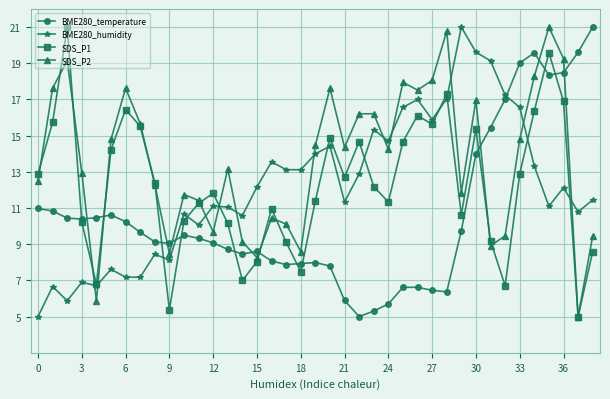

Does the chart display data point markers on the line(s)?

Yes